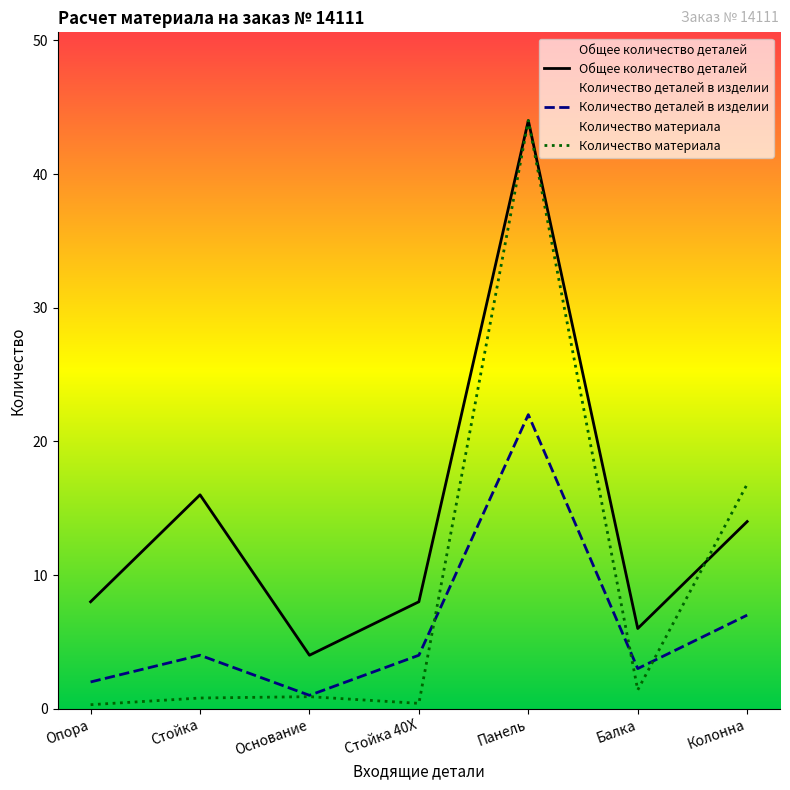

What is the average value of the Количество деталей в изделии series?

6.1